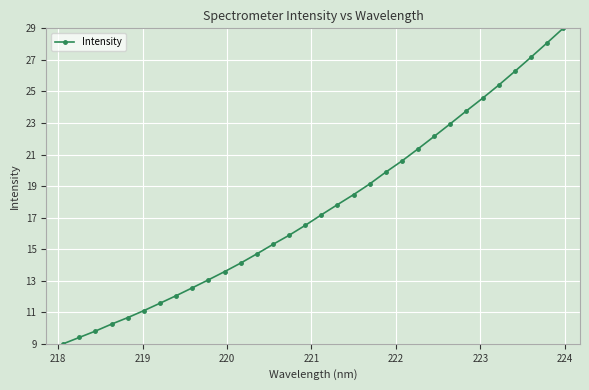

What is the value of the 24th point from the left?

22.2